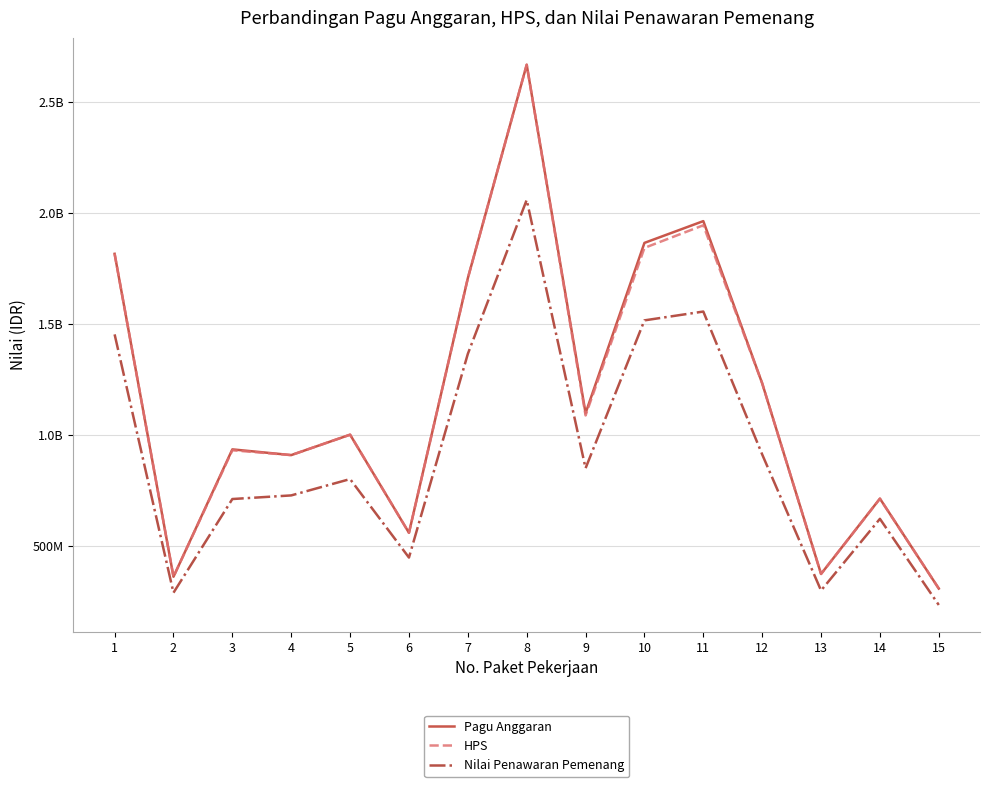

True or false: Nilai Penawaran Pemenang and HPS intersect in this chart.

False